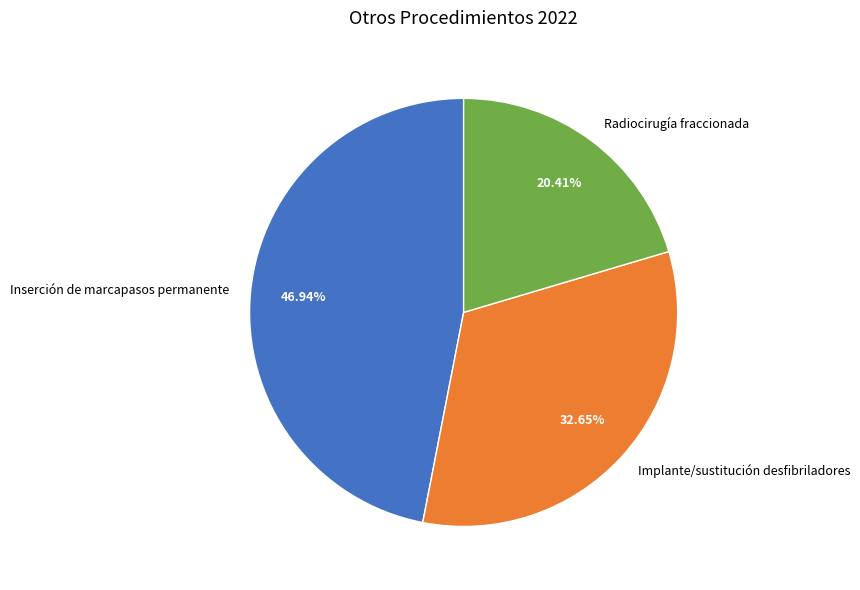

Between Implante/sustitución desfibriladores and Inserción de marcapasos permanente, which is larger?

Inserción de marcapasos permanente